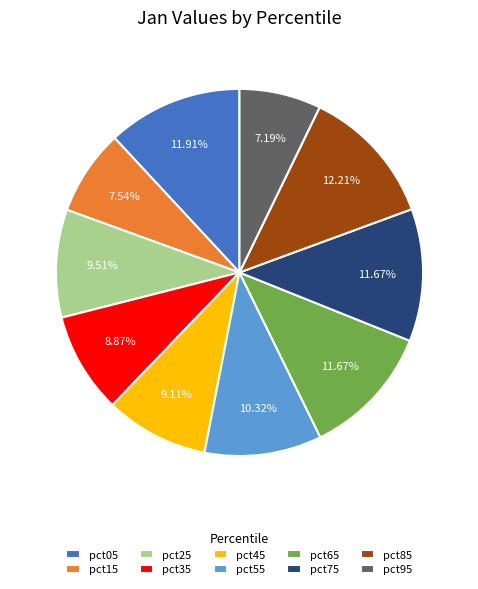

True or false: pct75 accounts for 2% of the total.

False